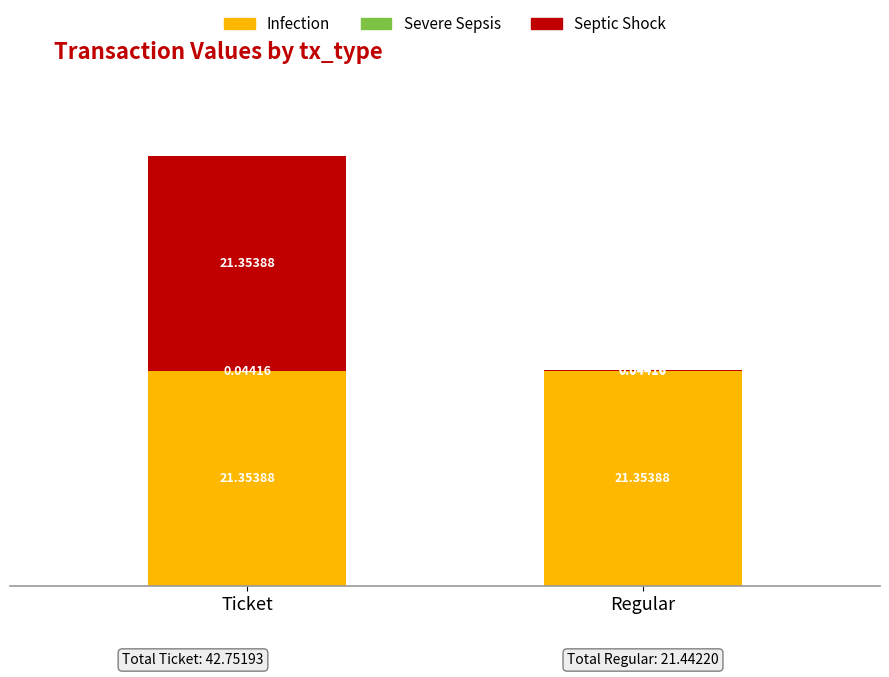

The Infection series shows 11.4 at Regular. True or false?

False